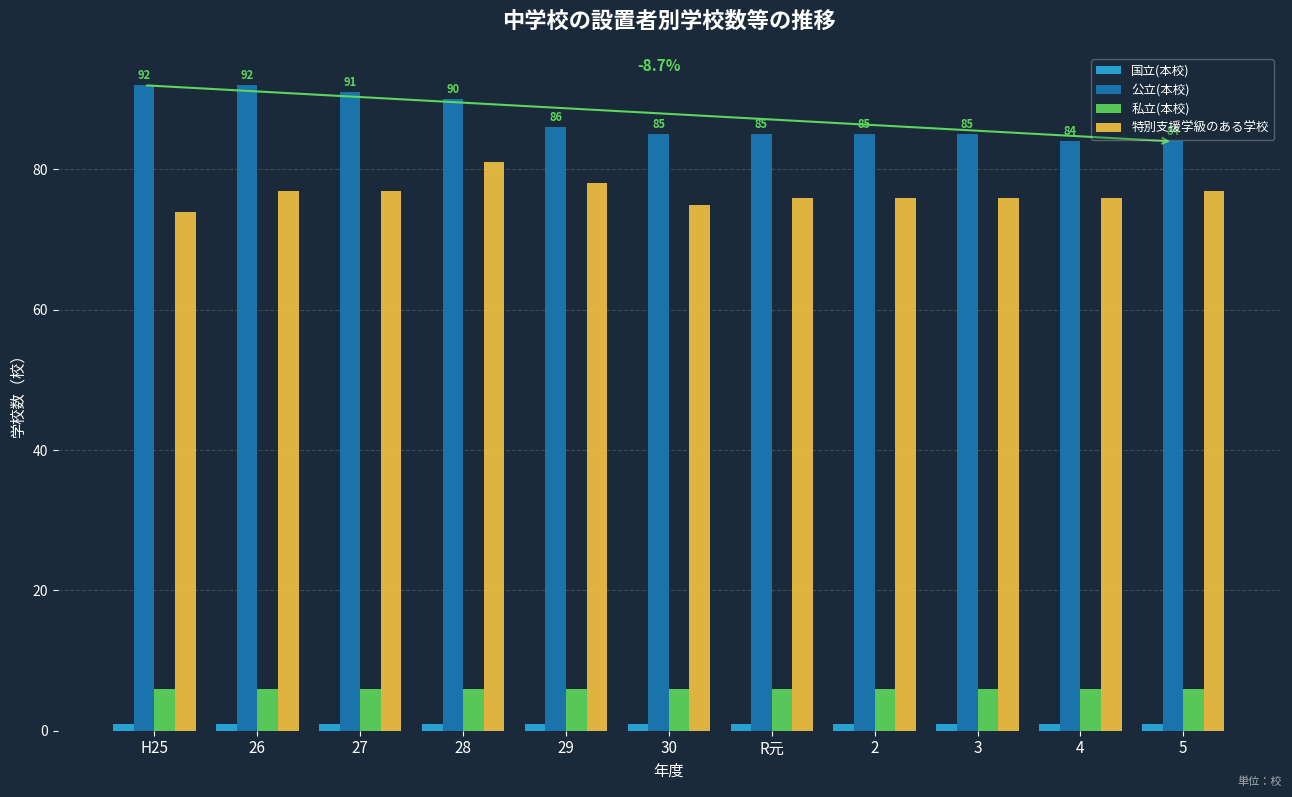

The value of 公立(本校) at R元 is 85. True or false?

True